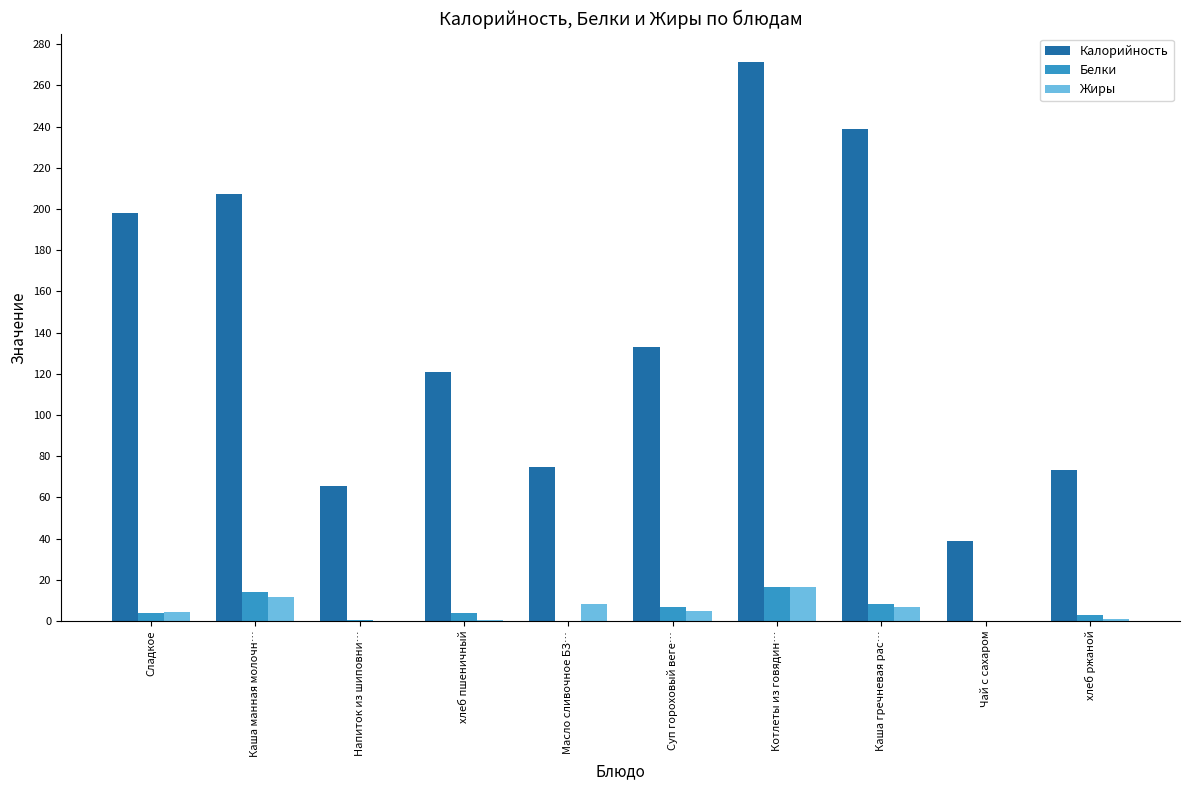

Which series changed the most between хлеб пшеничный and Суп гороховый веге…?

Калорийность